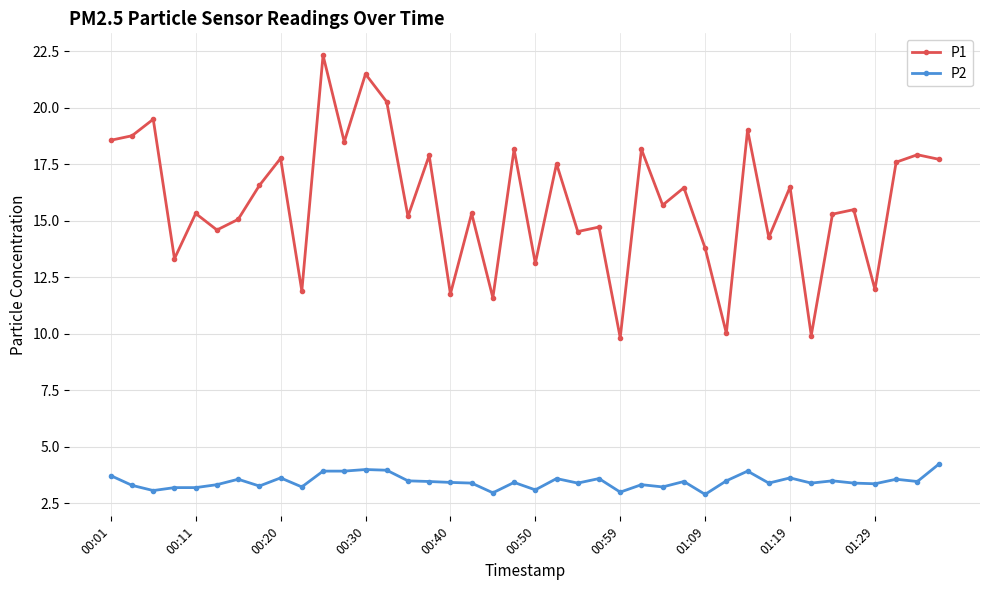

How many interior local valleys does the P1 series have?

15